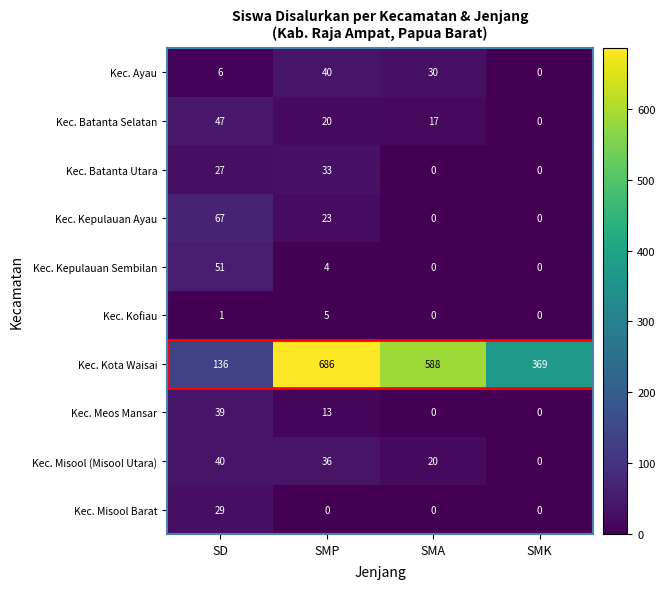

Is it true that Kec. Batanta Utara equals 33 at SMP?

True